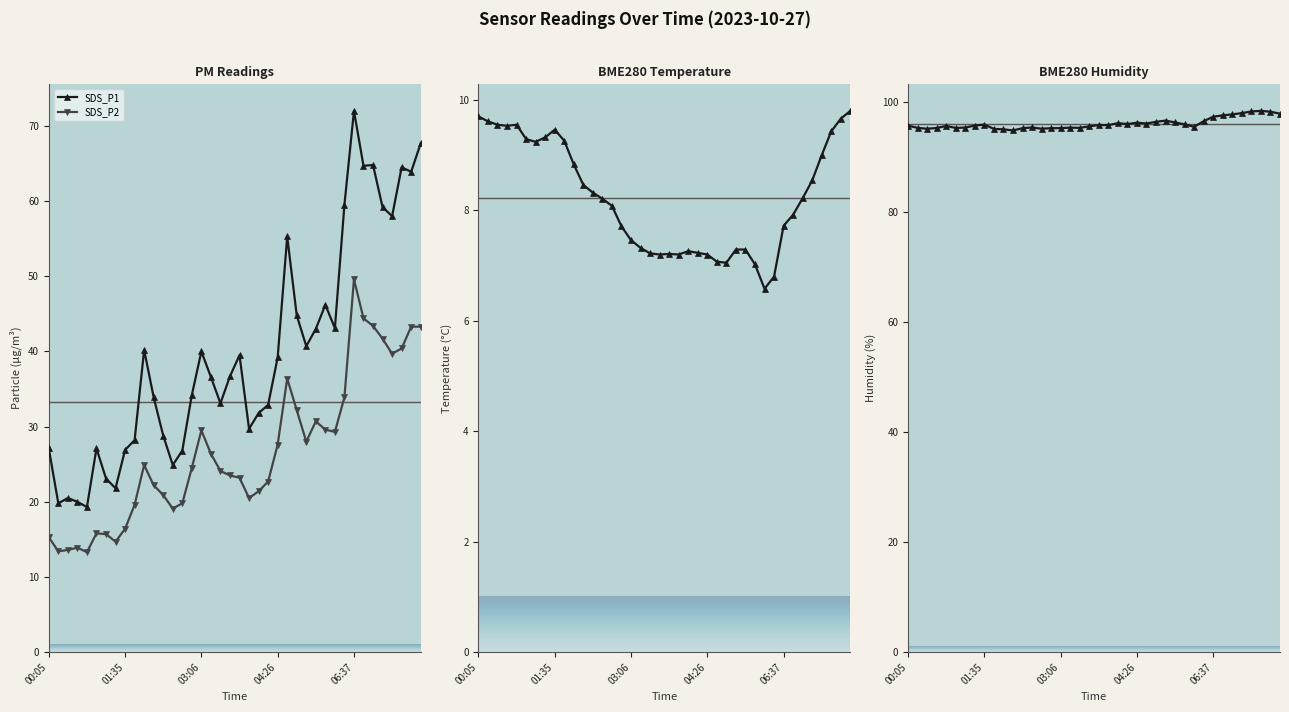

Which category has the highest value in the SDS_P2 series?

06:37